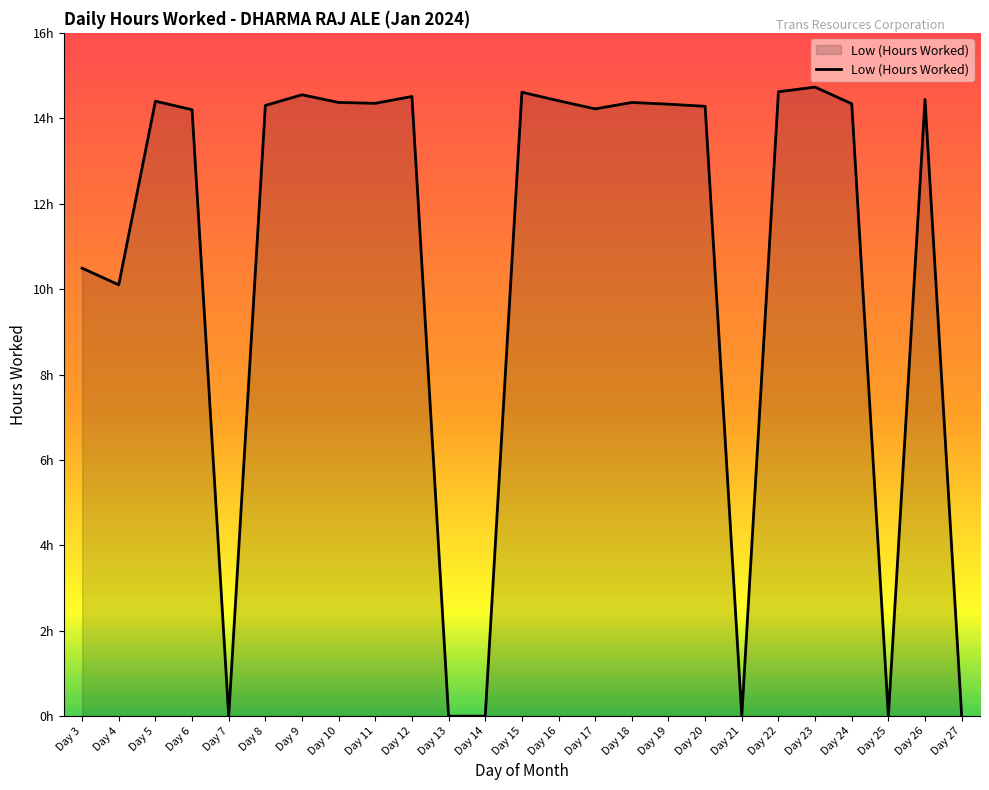

Does the chart have visible grid lines?

No